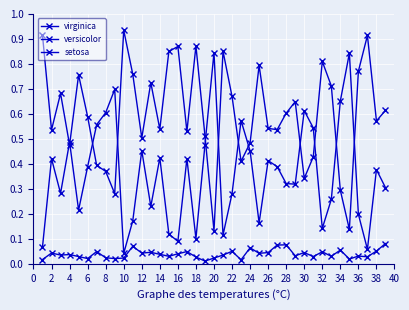

Rank the series by their maximum value, from highest to lowest.

virginica, versicolor, setosa